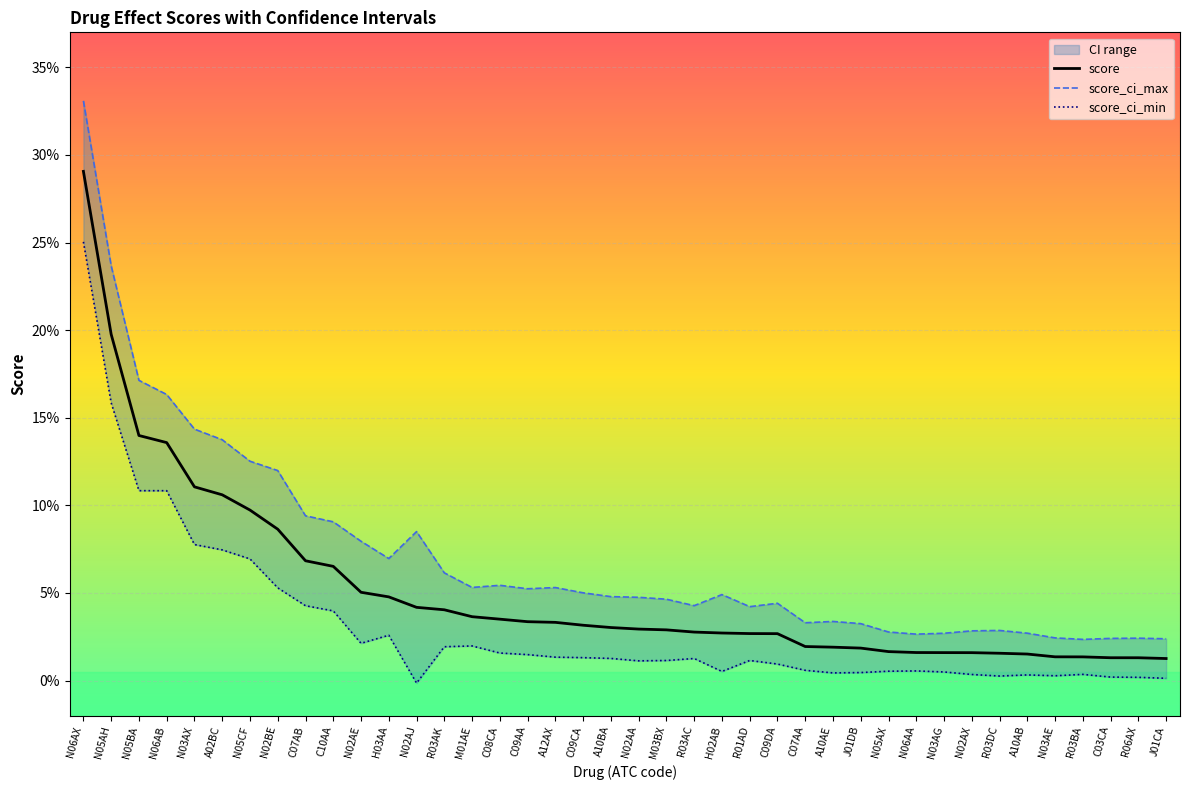

Is it true that score_ci_min equals 0.0 at J01CA?

False